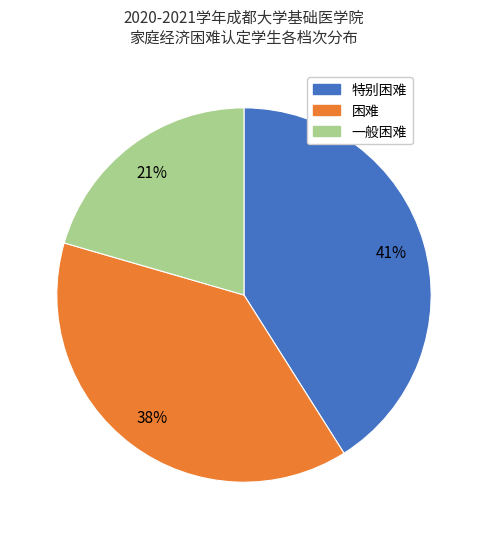

Which category has the biggest portion of the pie?

特别困难